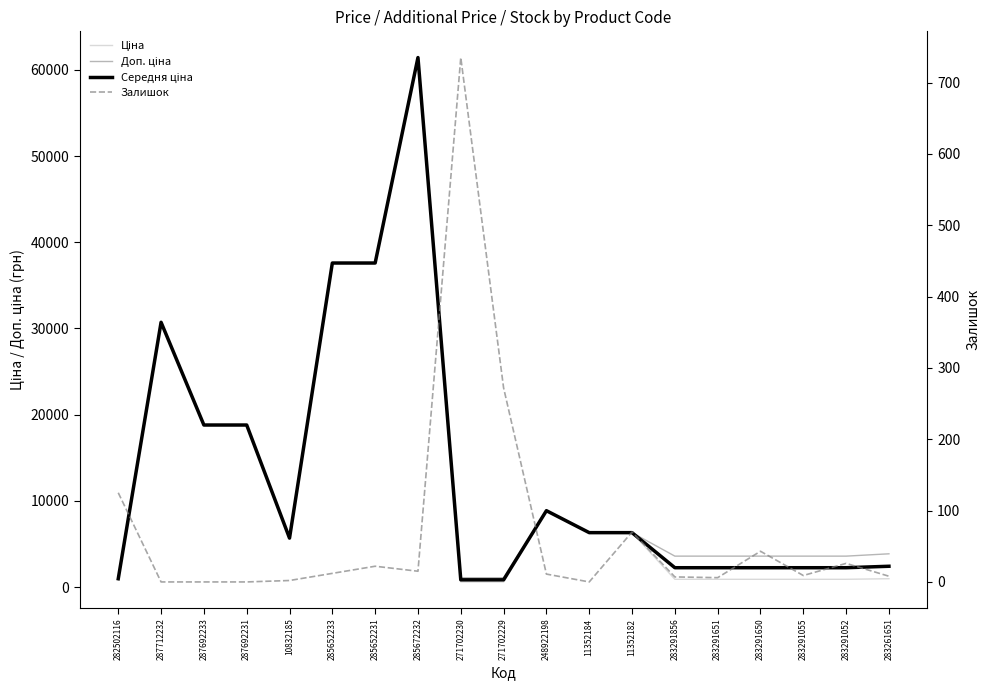

Is the value of Залишок at 11352182 greater than the value of Доп. ціна at 11352184?

No